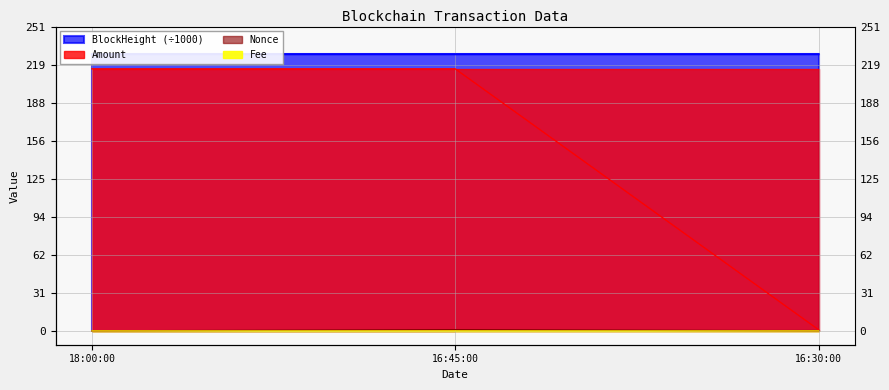

Where is BlockHeight nearest to the value 228?

16:30:00